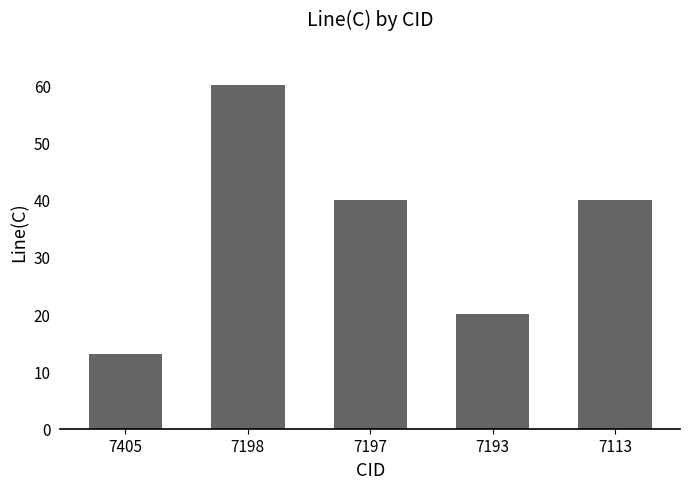

What is the value of the 4th bar from the left?

20